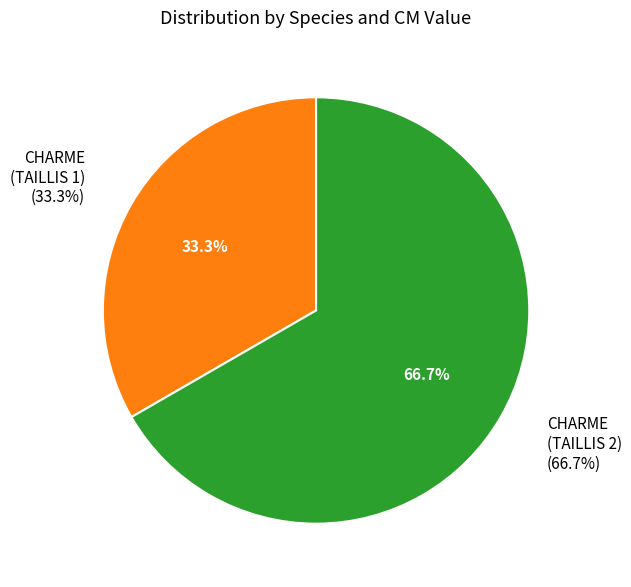

The CHARME (lot 2) slice represents 54% of the pie. True or false?

False